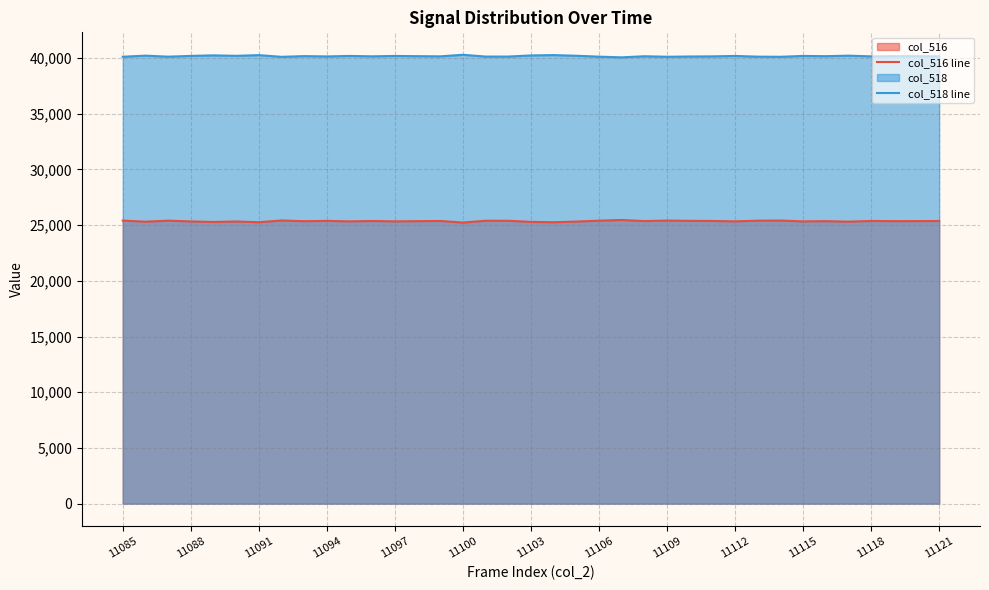

True or false: col_518 line and col_516 line intersect in this chart.

False